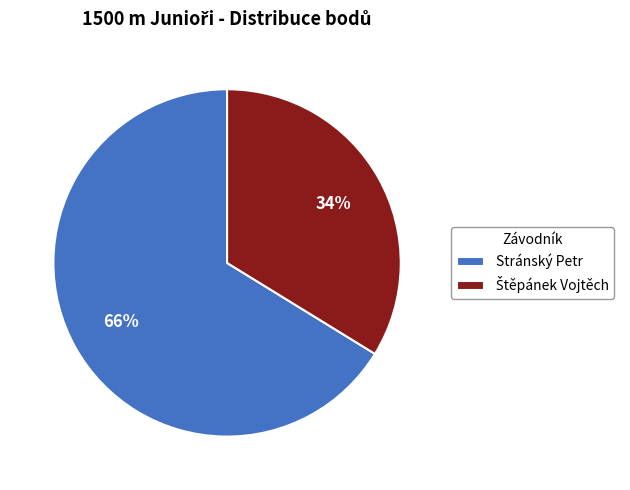

To the nearest percent, what is the average slice percentage?

50%